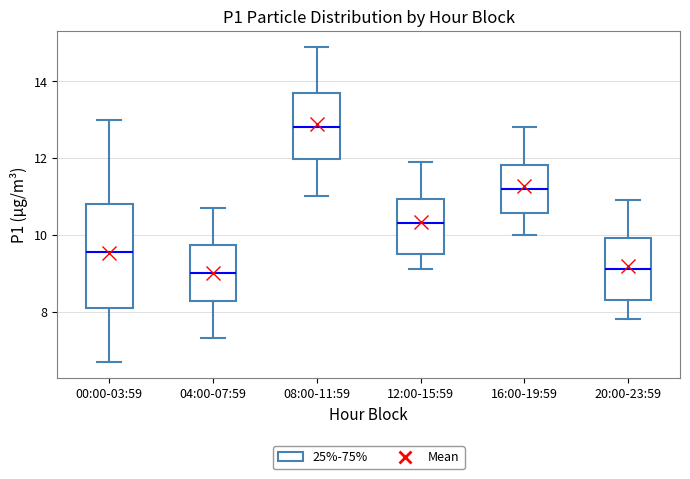

Reading left to right, transcribe this box plot: for each box, give where its median line is, the range the box spans, and where its two whiskers end, as read against the y-axis. The values are not printed on the chart, so give them approximately, as read against the axis.

00:00-03:59: median 9.6, box 8.0 to 10.8, whiskers 6.6 to 13.0
04:00-07:59: median 9.0, box 8.2 to 9.8, whiskers 7.4 to 10.8
08:00-11:59: median 12.8, box 12.0 to 13.8, whiskers 11.0 to 15.0
12:00-15:59: median 10.4, box 9.6 to 11.0, whiskers 9.2 to 12.0
16:00-19:59: median 11.2, box 10.6 to 11.8, whiskers 10.0 to 12.8
20:00-23:59: median 9.2, box 8.4 to 10.0, whiskers 7.8 to 11.0